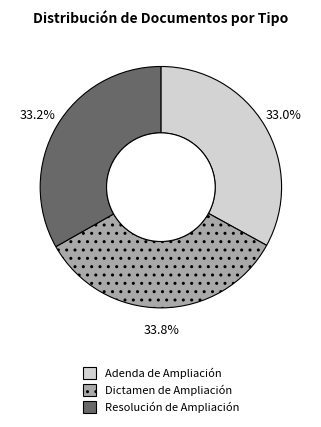

Combined, what portion of the pie is Adenda de Ampliación and Dictamen de Ampliación?

66.8%